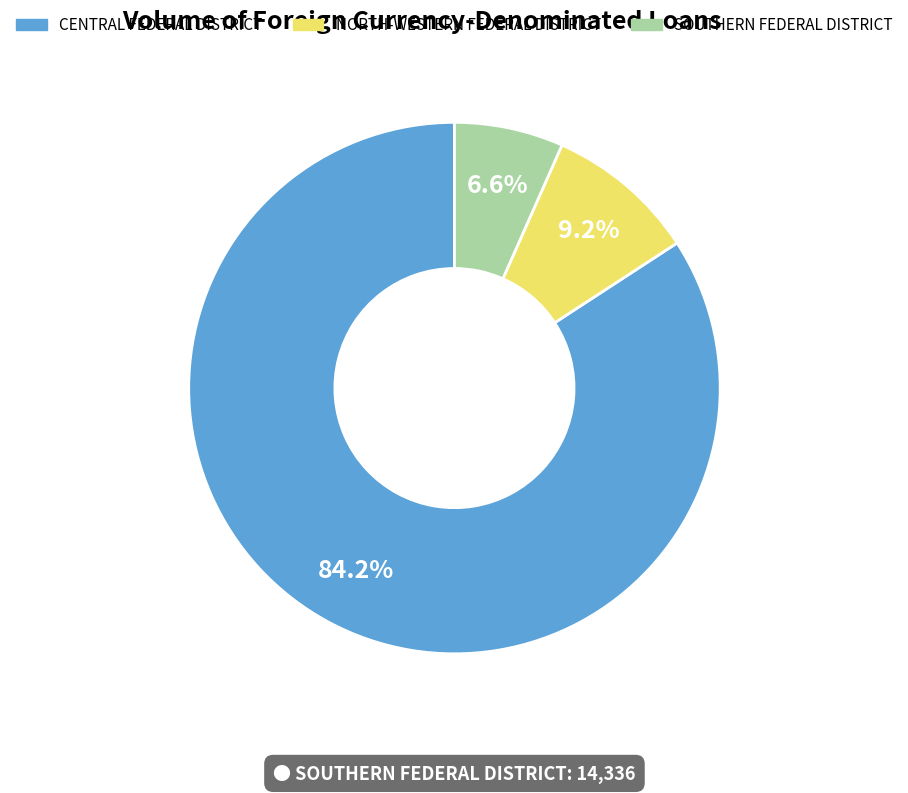

Which has a higher value, SOUTHERN FEDERAL DISTRICT or NORTH-WESTERN FEDERAL DISTRICT?

NORTH-WESTERN FEDERAL DISTRICT